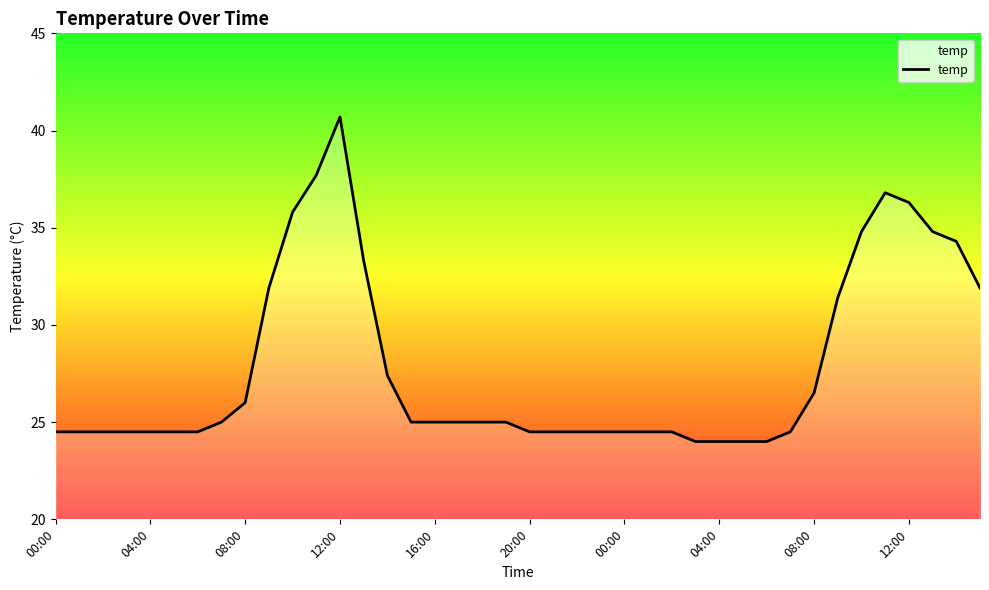

What is the smallest value displayed?

24.0